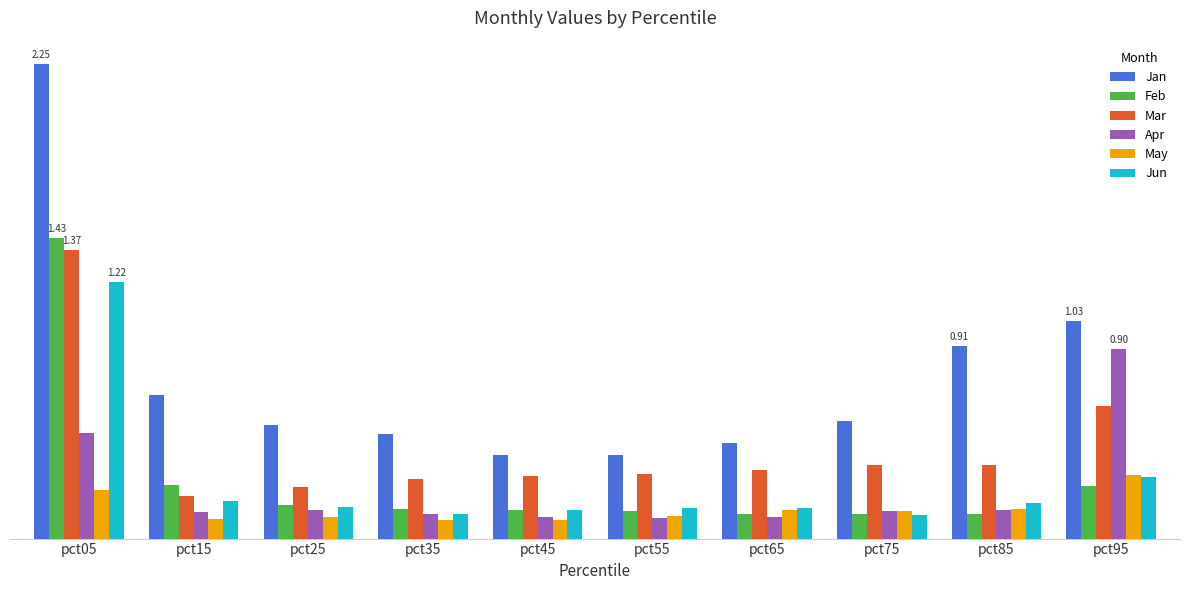

Which has a higher value, pct95 or pct45?

pct95